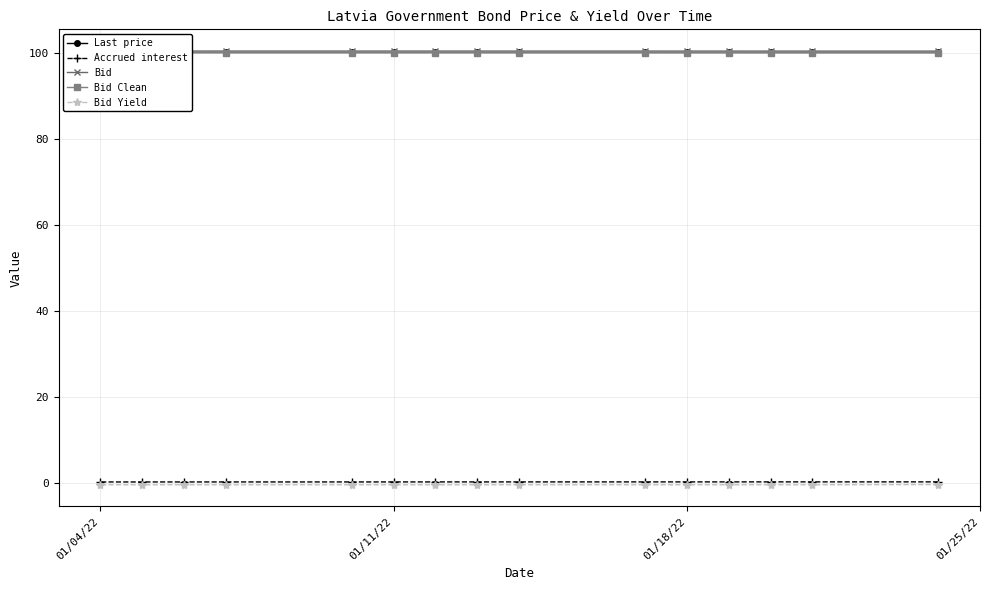

True or false: Bid has more than 2 points higher than both neighbors.

False